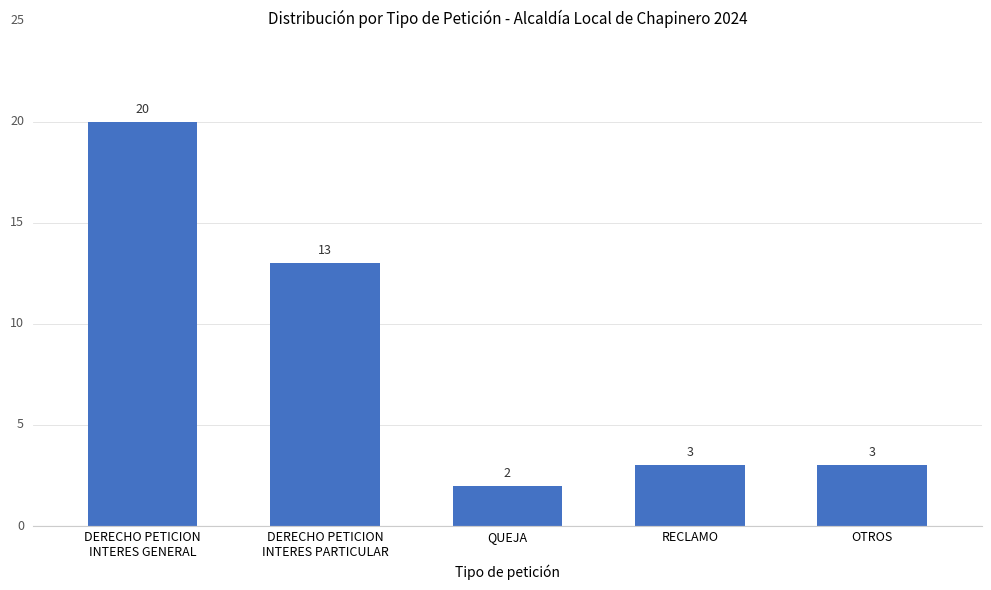

At which label is the value closest to 11?

DERECHO PETICION
INTERES PARTICULAR